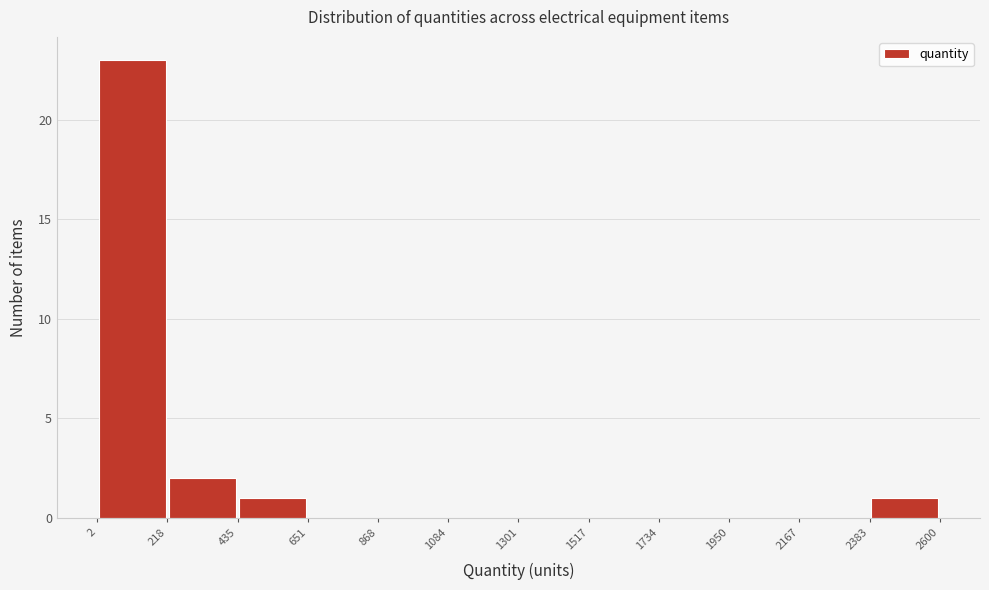

How tall is the bar that spans 2383 to 2600 on the x-axis? The values are not printed on the chart, so give them approximately, as read against the axis.

1